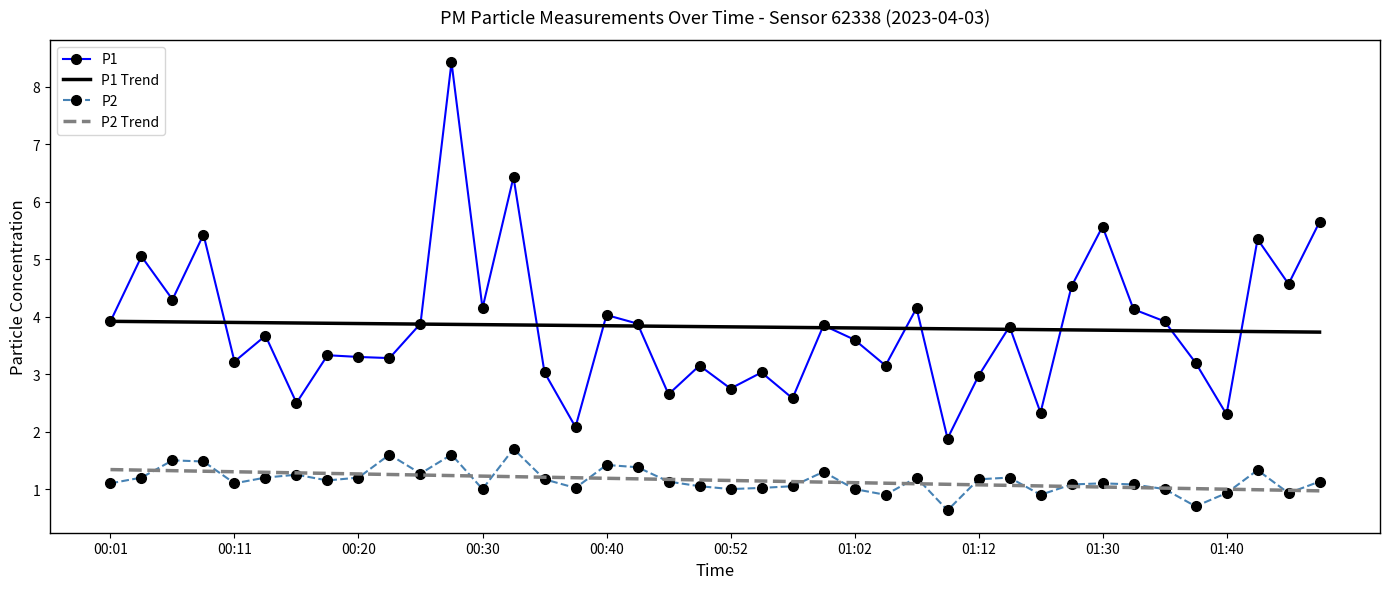

Rank the series by their maximum value, from lowest to highest.

P2 Trend, P2, P1 Trend, P1